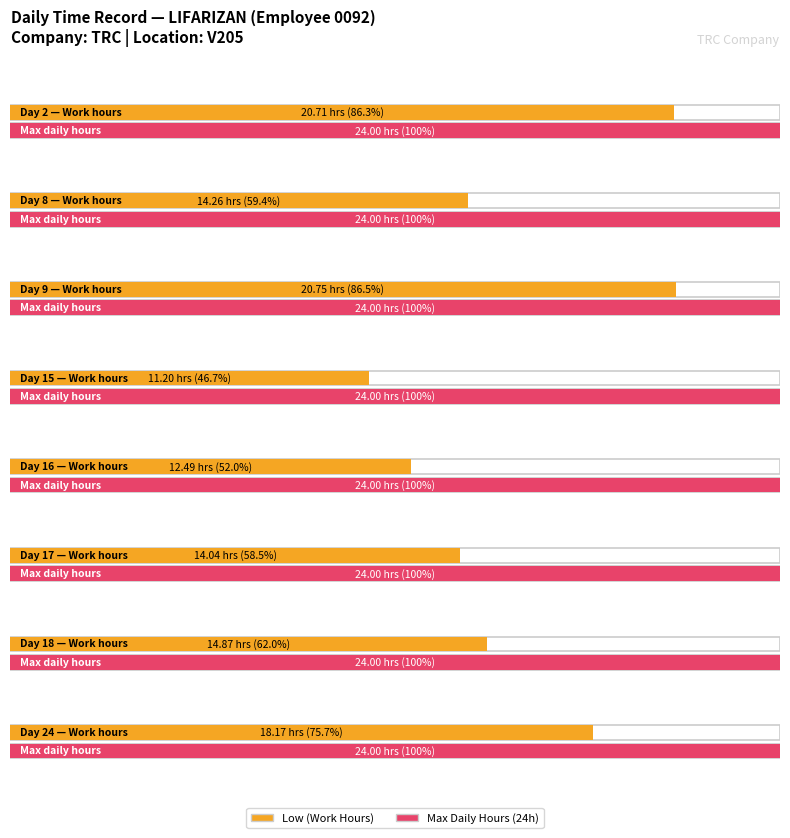

True or false: Low (hours) has a value of 18.9 at Day 15.

False